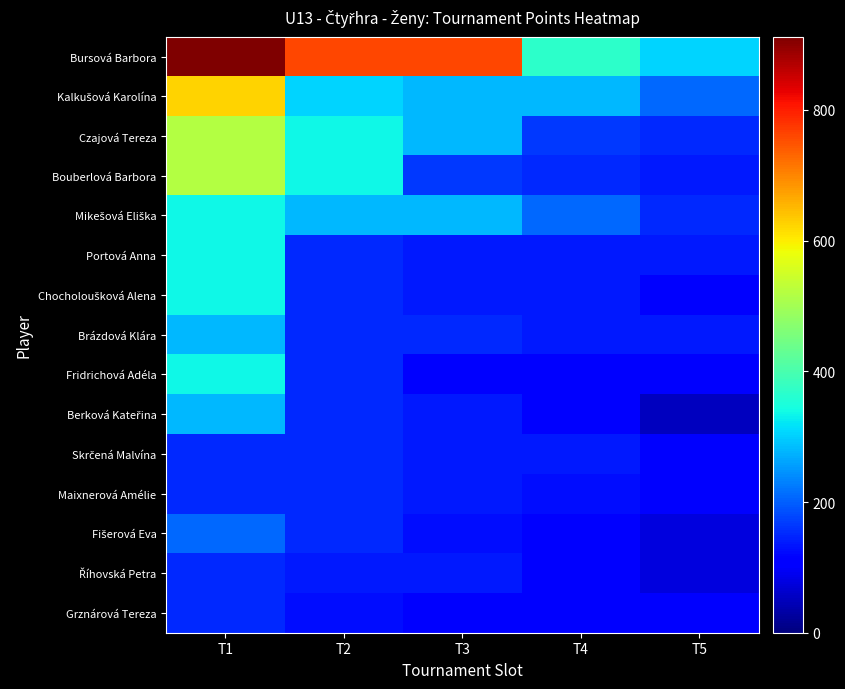

Rank the series by their maximum value, from lowest to highest.

Maixnerová Amélie, Grznárová Tereza, Skrčená Malvína, Říhovská Petra, Fišerová Eva, Brázdová Klára, Berková Kateřina, Mikešová Eliška, Portová Anna, Chocholoušková Alena, Fridrichová Adéla, Czajová Tereza, Bouberlová Barbora, Kalkušová Karolína, Bursová Barbora